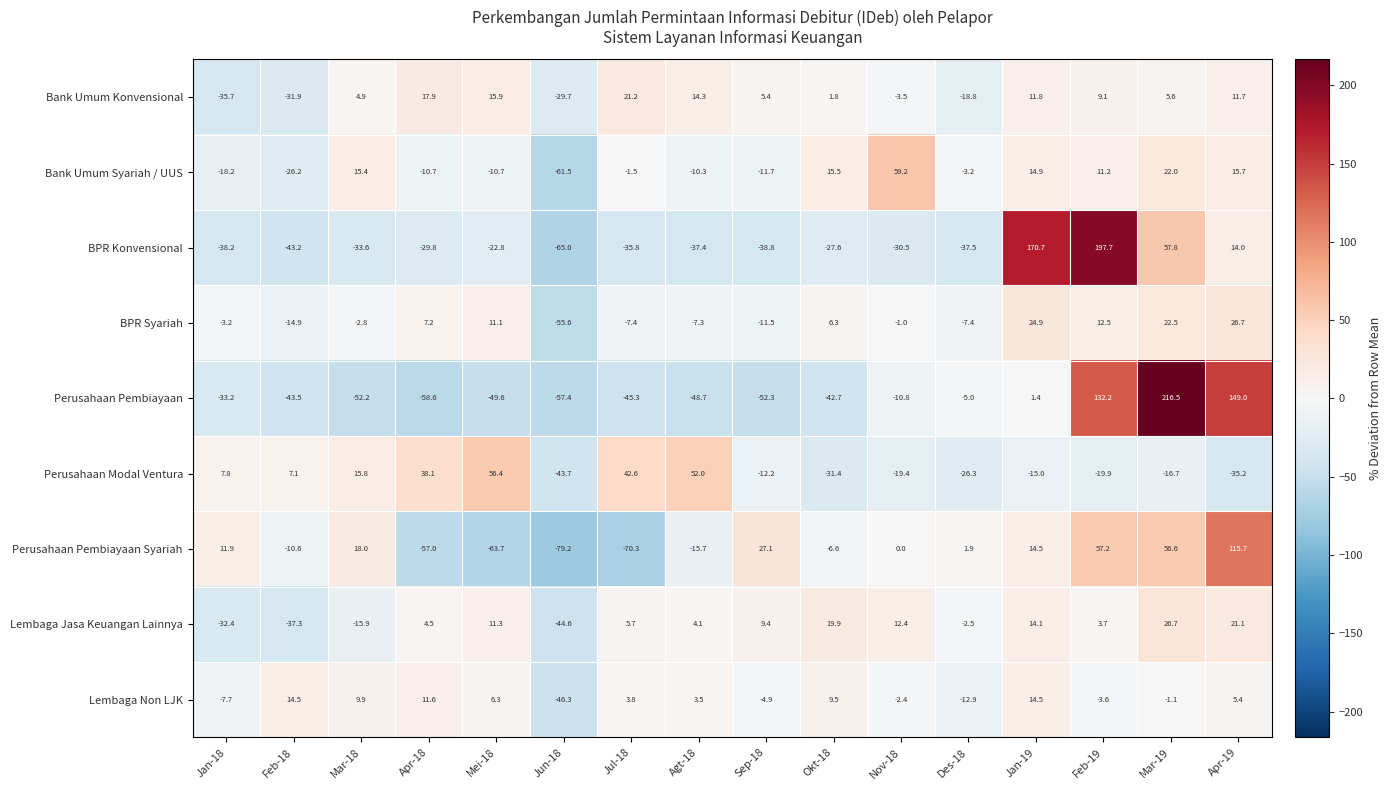

Which series changed the most between Jun-18 and Feb-19?

BPR Konvensional